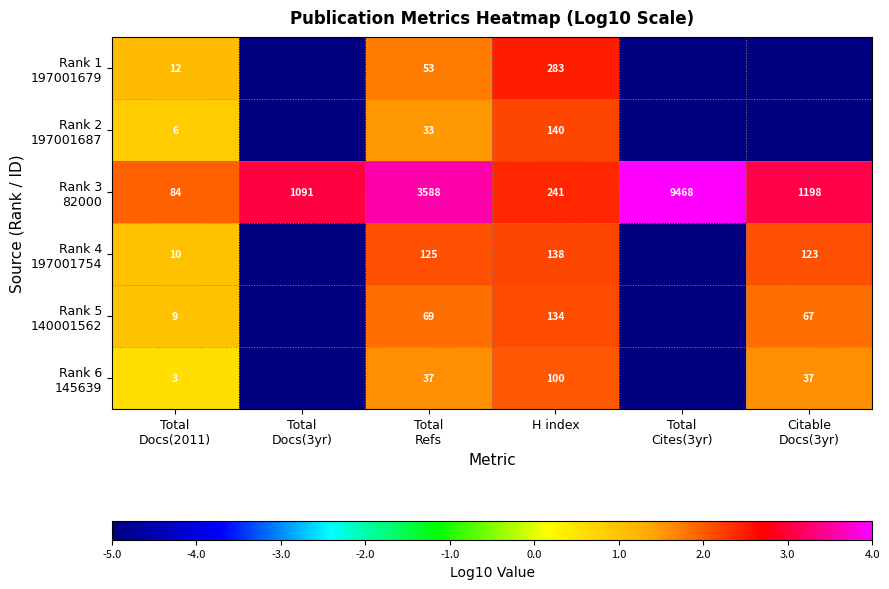

True or false: Rank 1 197001679 has a value of -8.2 at Total Cites(3yr).

False